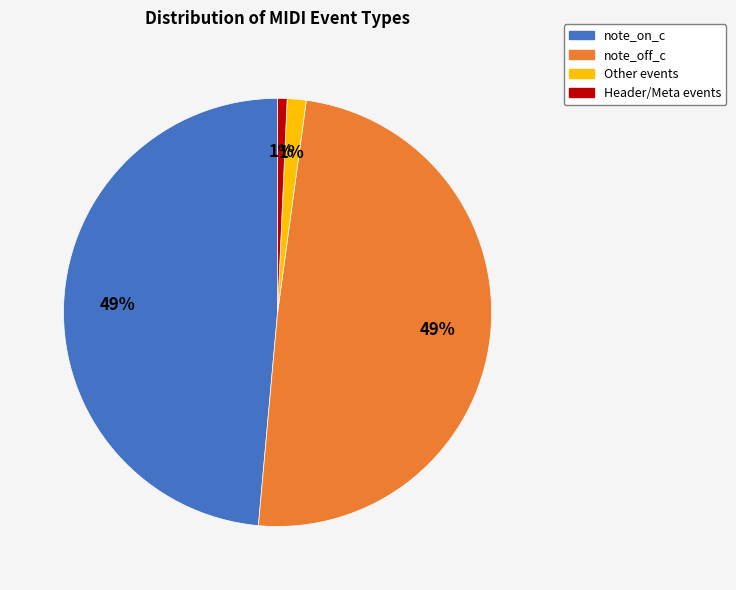

How many slices are in this pie chart?

4